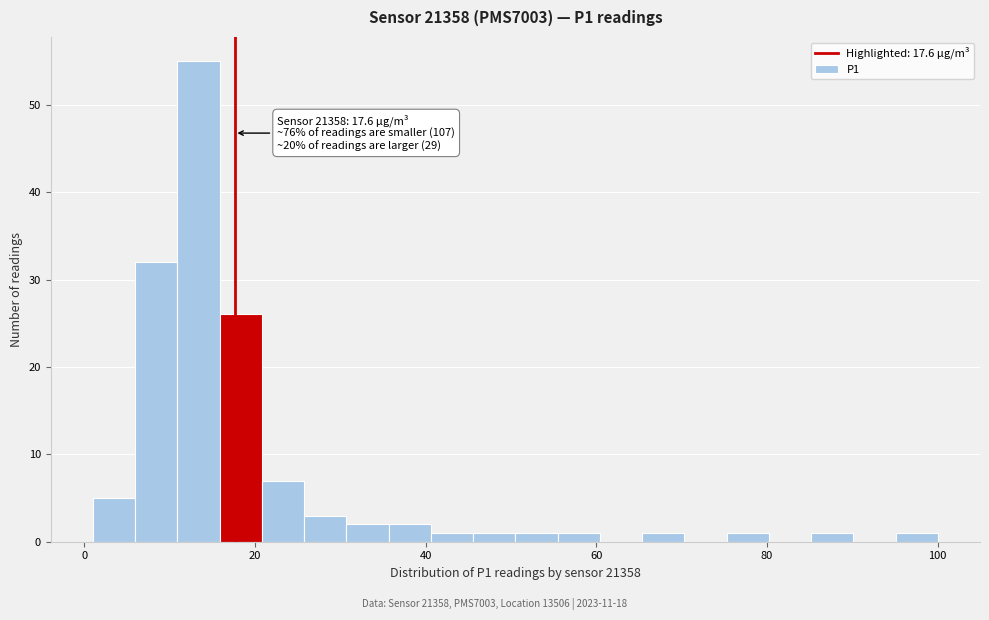

Read against the x-axis, roughly where is the centre of the tallest bar?

14